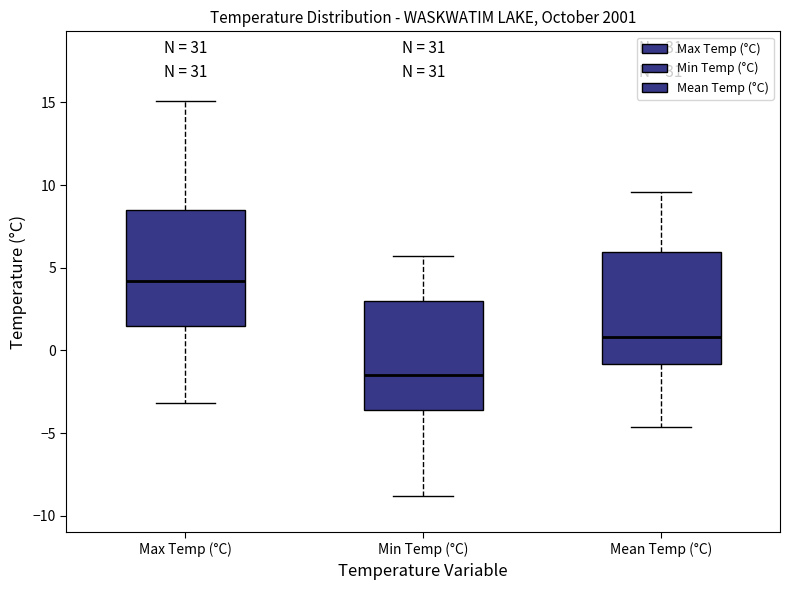

Where is the upper edge of the box for Min Temp (°C) on the y-axis? The values are not printed on the chart, so give them approximately, as read against the axis.

3.0